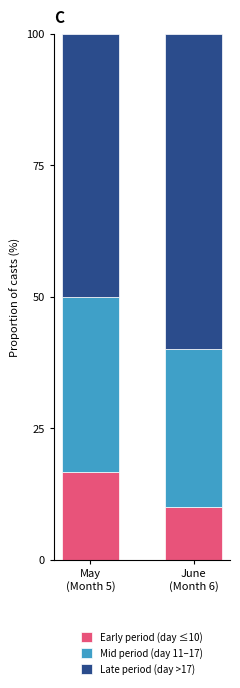

How many bars are there in total?

2